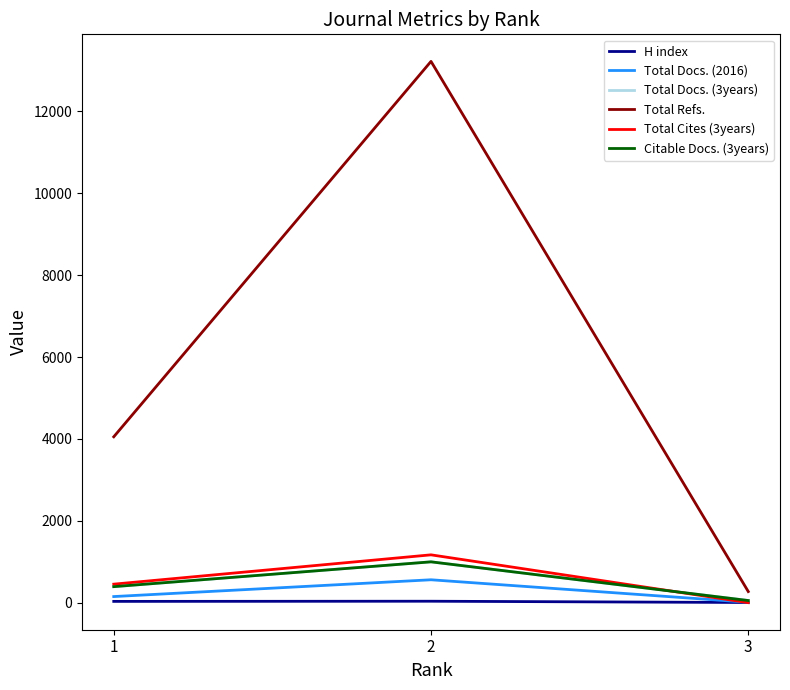

The value of Citable Docs. (3years) at 1 is 391. True or false?

True